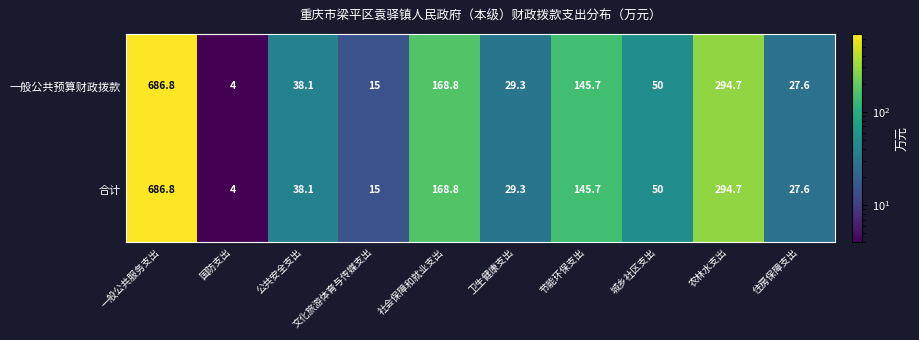

Which category has the highest value in the 一般公共预算财政拨款 series?

一般公共服务支出